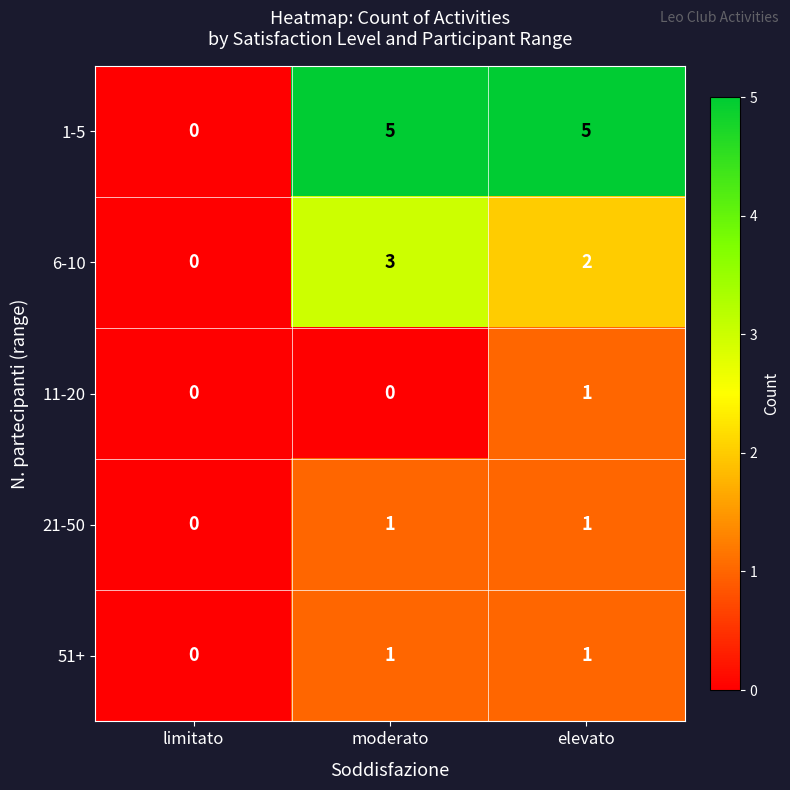

True or false: 21-50 has a value of -1 at limitato.

False